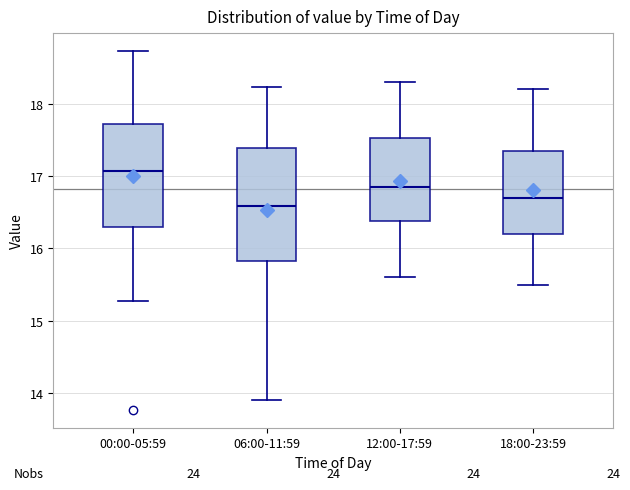

Which box has the lowest median line?

06:00-11:59